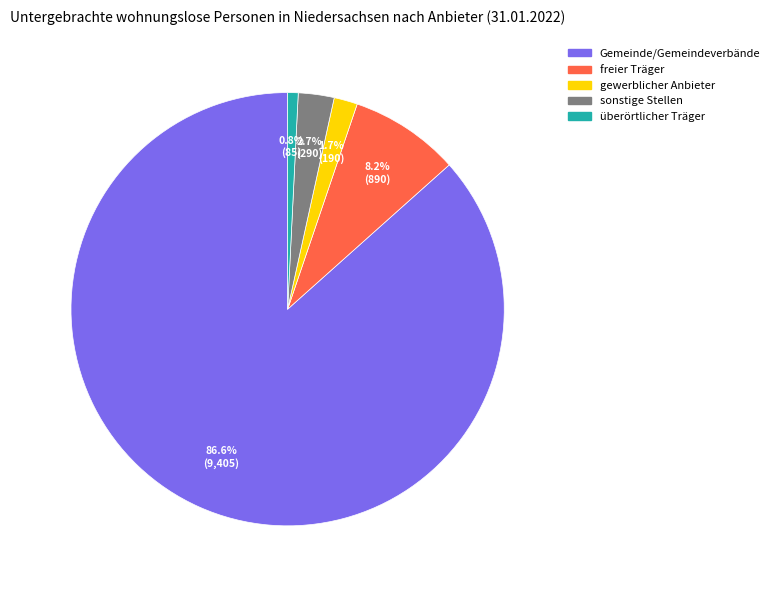

What percentage is NOT represented by überörtlicher Träger?

99.2%